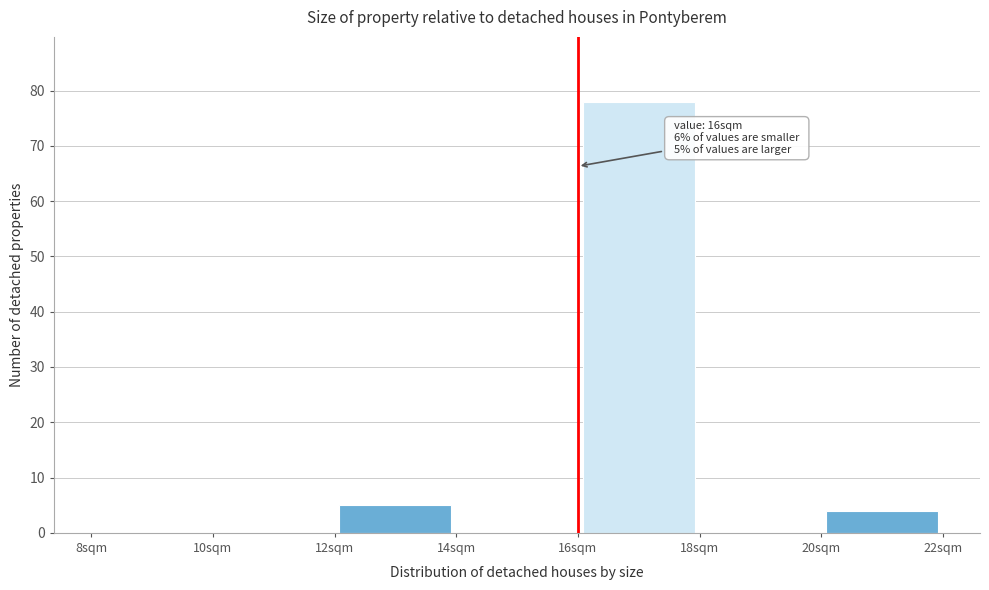

Over which range of the x-axis is the bar tallest?

16 to 18